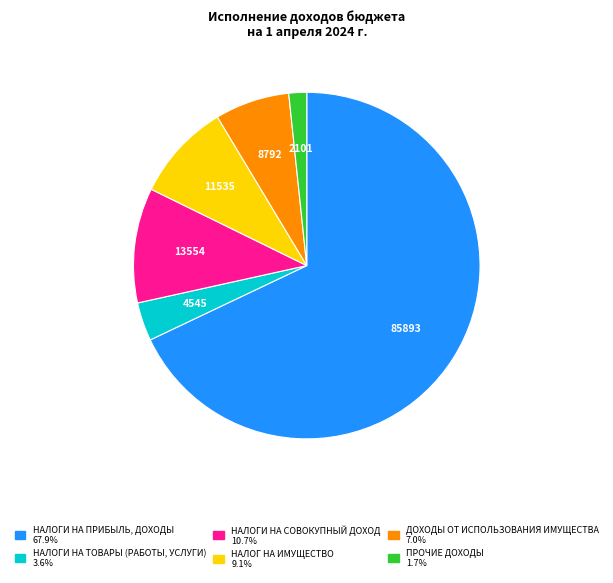

Is there any slice that represents more than half of the pie?

Yes